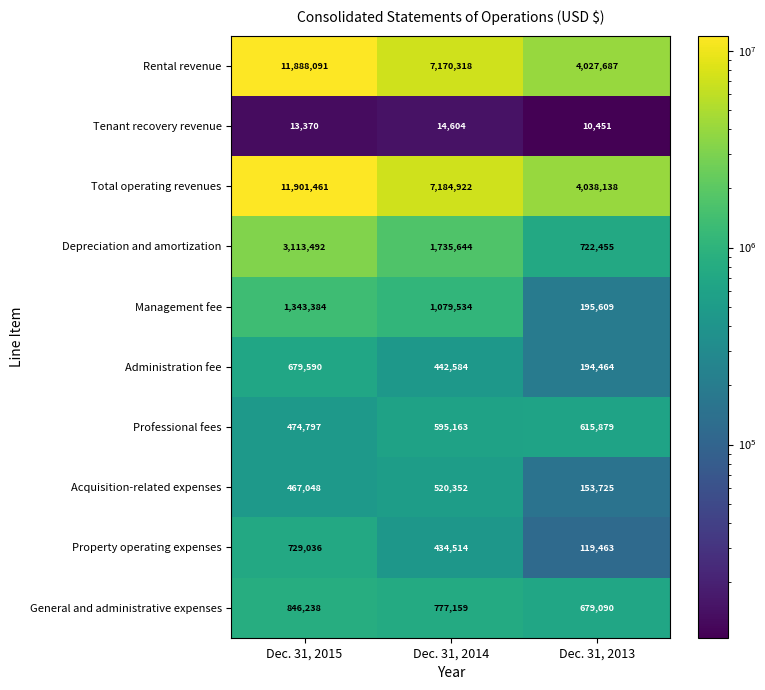

Between Dec. 31, 2015 and Dec. 31, 2013, which series saw the biggest shift?

Total operating revenues